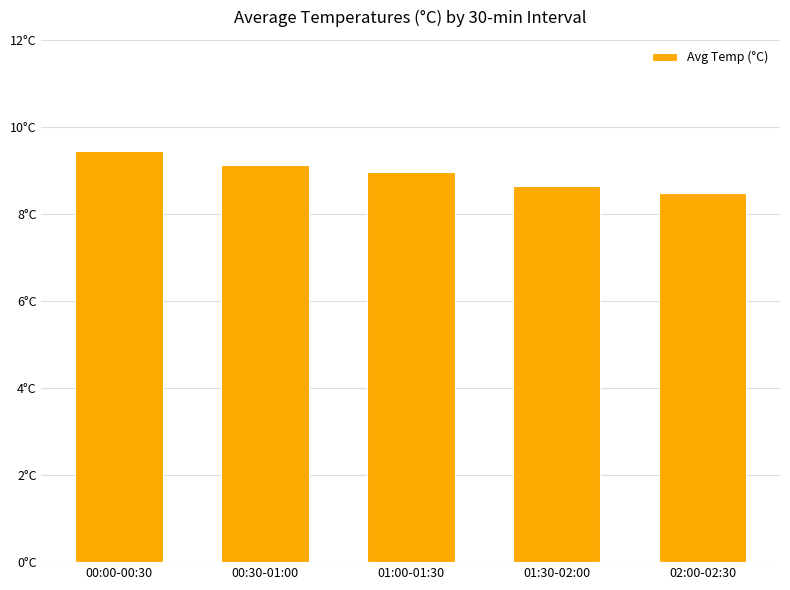

What is the difference between the maximum and second lowest values?

0.8